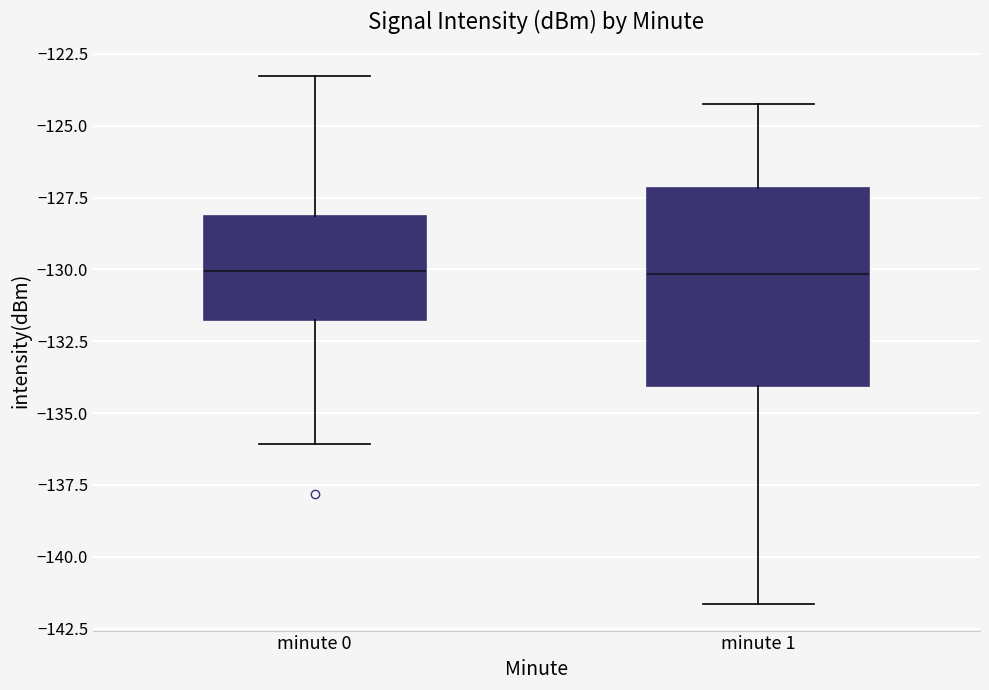

Reading left to right, transcribe this box plot: for each box, give where its median line is, the range the box spans, and where its two whiskers end, as read against the y-axis. The values are not printed on the chart, so give them approximately, as read against the axis.

minute 0: median -130.0, box -131.5 to -128.0, whiskers -136.0 to -123.5
minute 1: median -130.0, box -134.0 to -127.0, whiskers -141.5 to -124.0